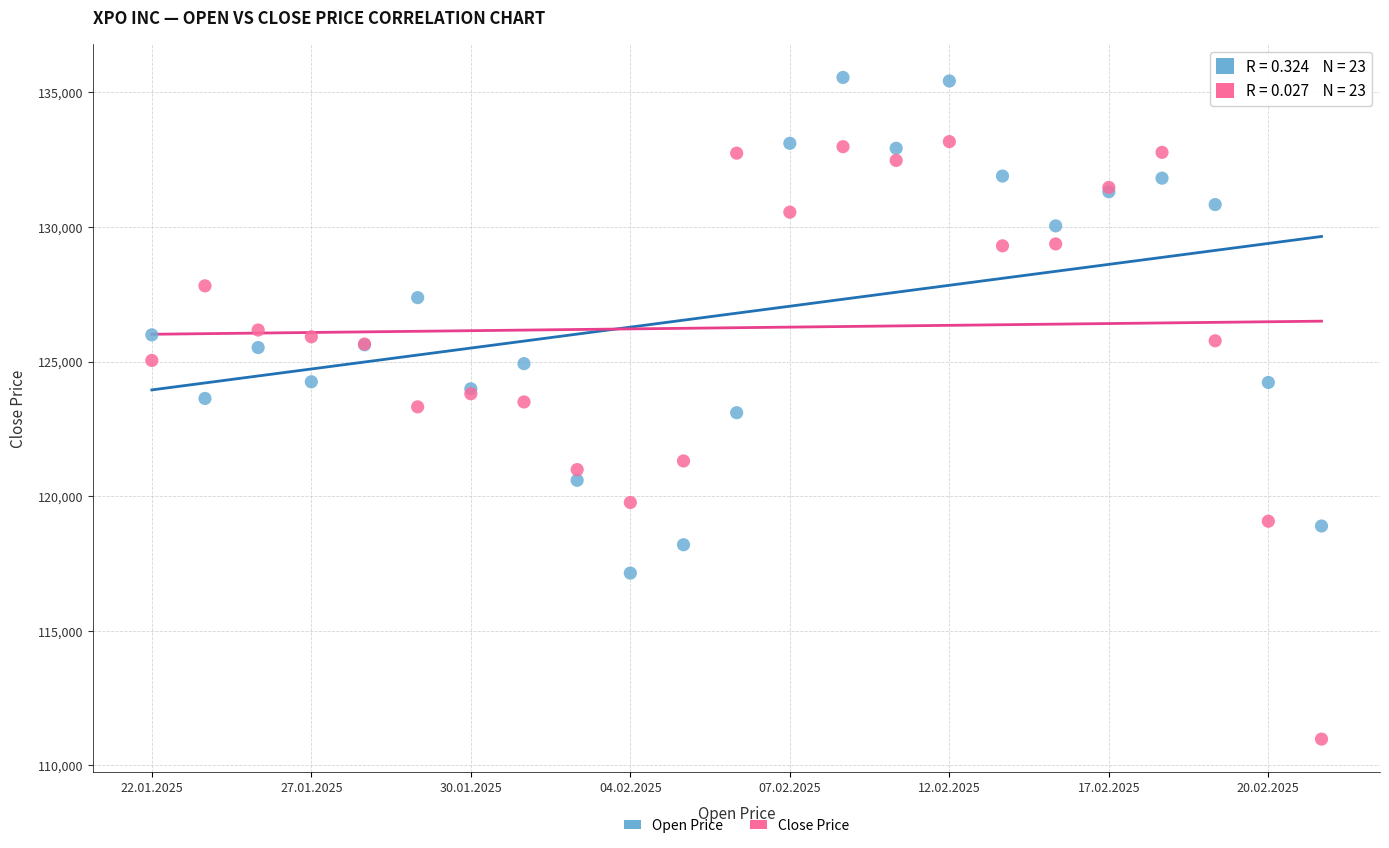

Which series contains the highest Y value?

Open Price